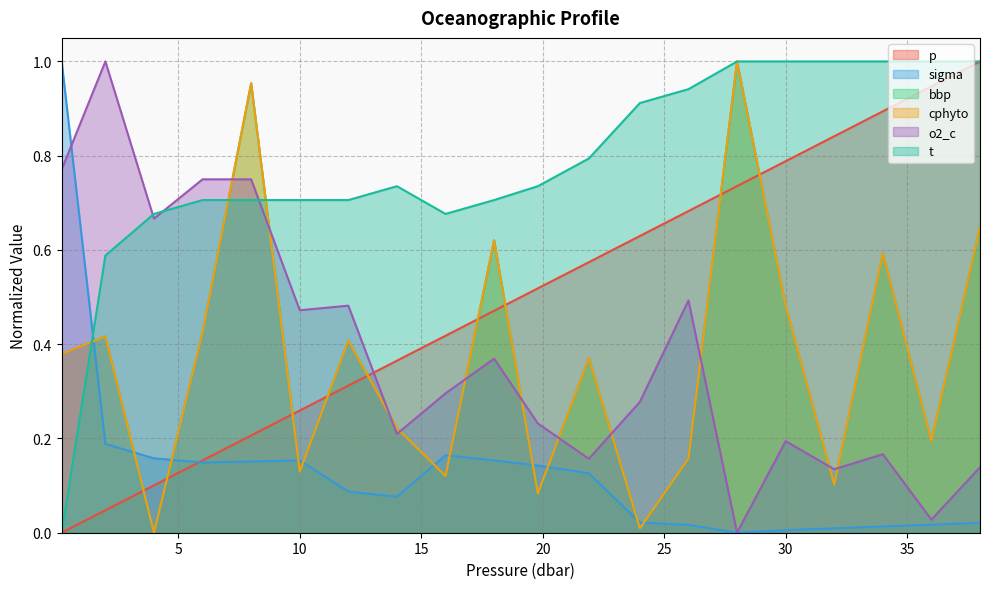

Between 38.0 and 16.0, which is larger?

38.0